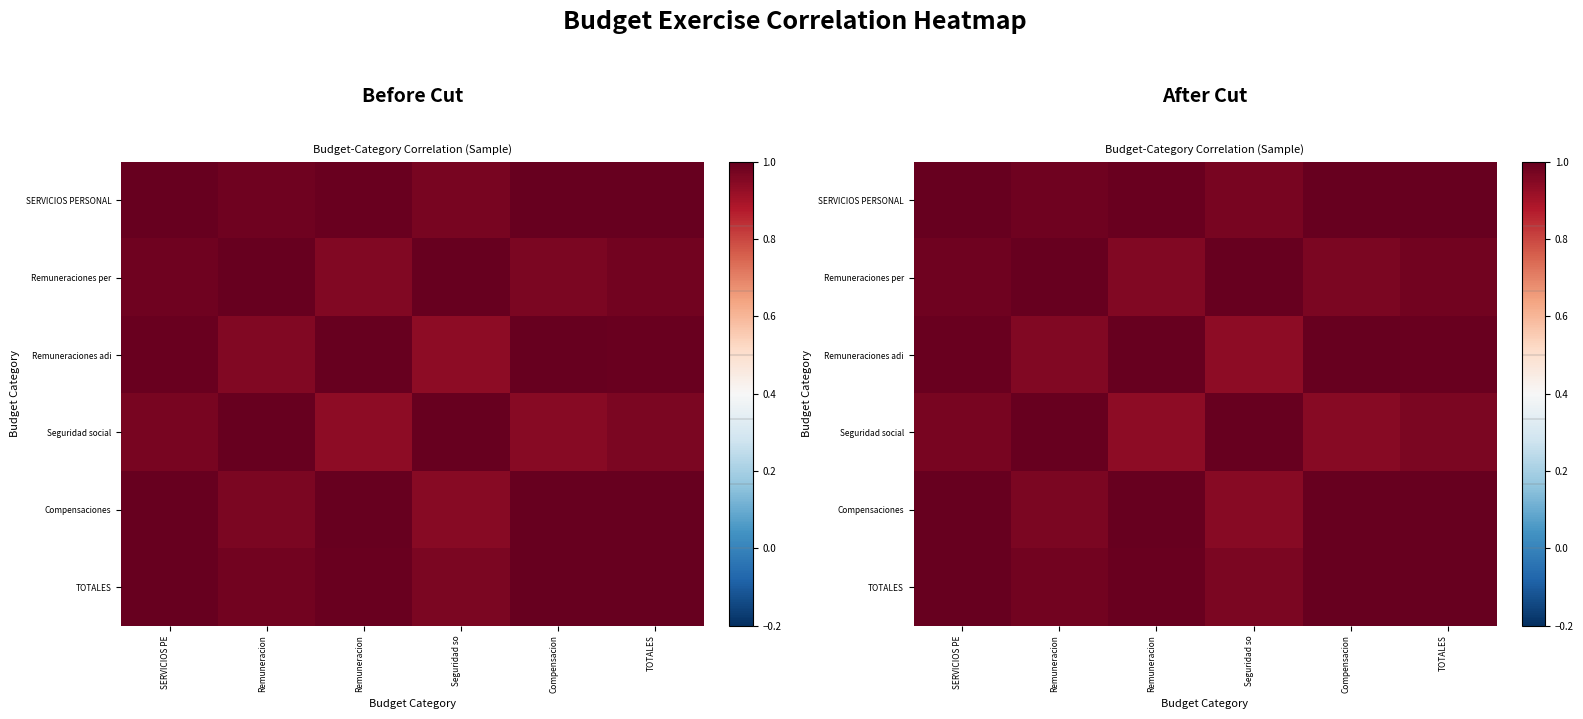

List the series in order of their peak value, lowest first.

Remuneraciones per, Remuneraciones adi, Seguridad social, Compensaciones, TOTALES, SERVICIOS PERSONAL